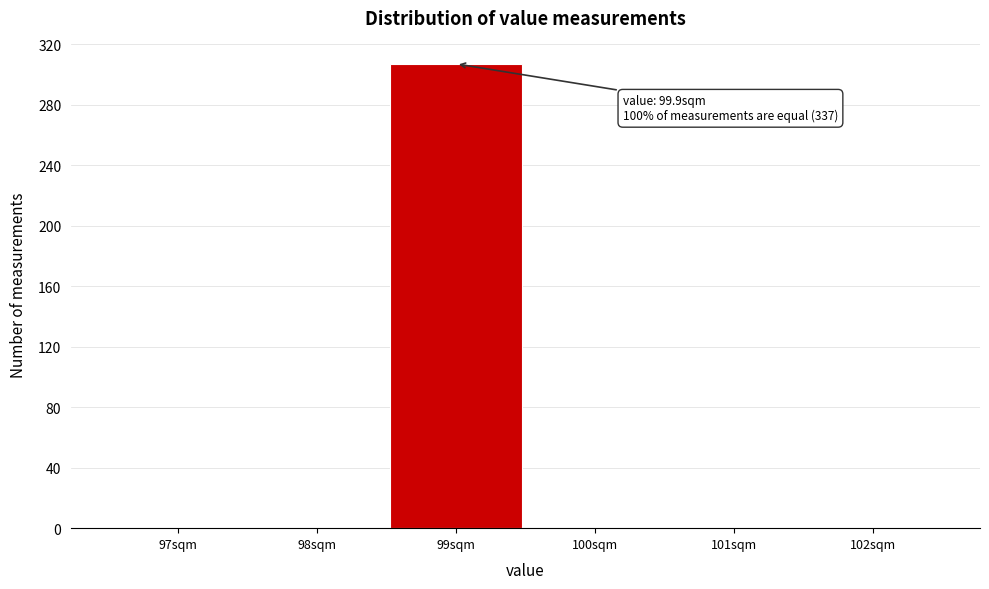

Reading right to left, transcribe all the data shown in this chart.

102sqm=0	101sqm=0	100sqm=0	99sqm=307	98sqm=0	97sqm=0